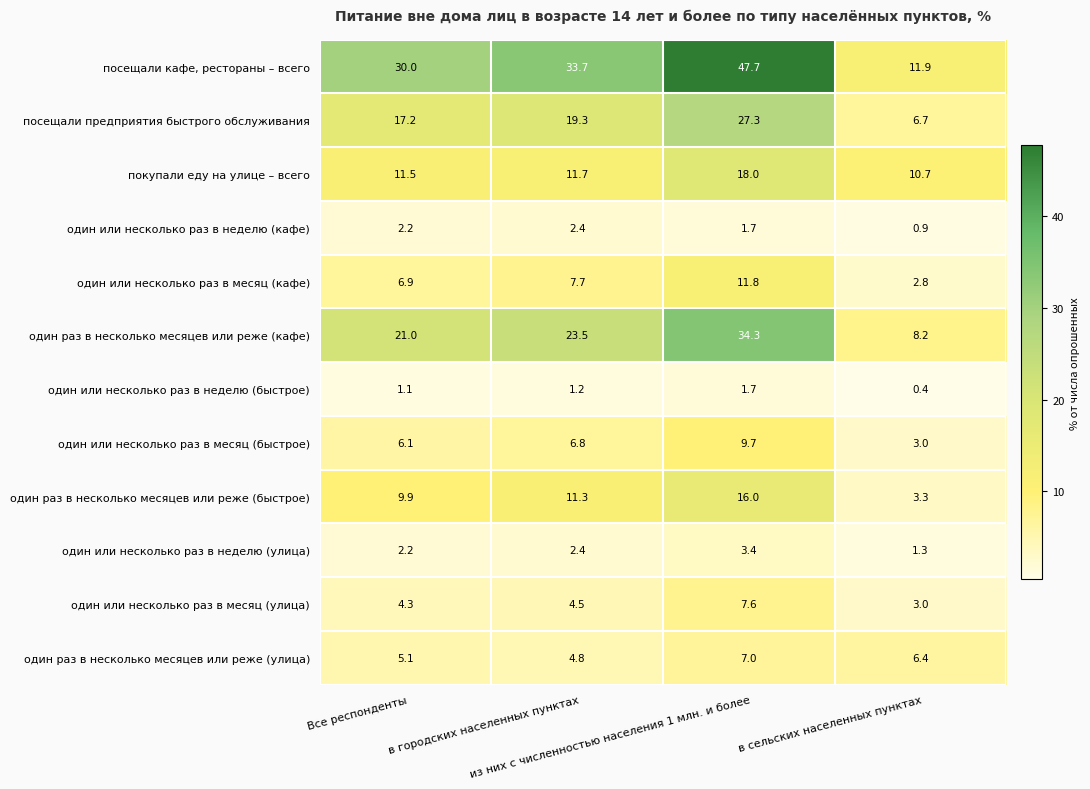

What is the difference between the maximum and minimum values in the посещали предприятия быстрого обслуживания series?

20.6